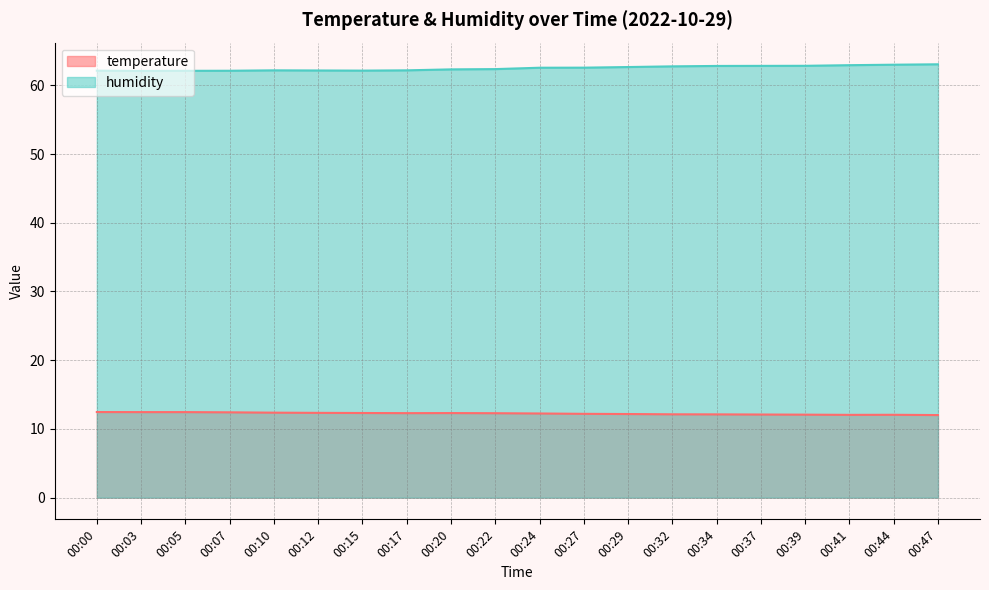

At how many categories does at least one series exceed 55?

20